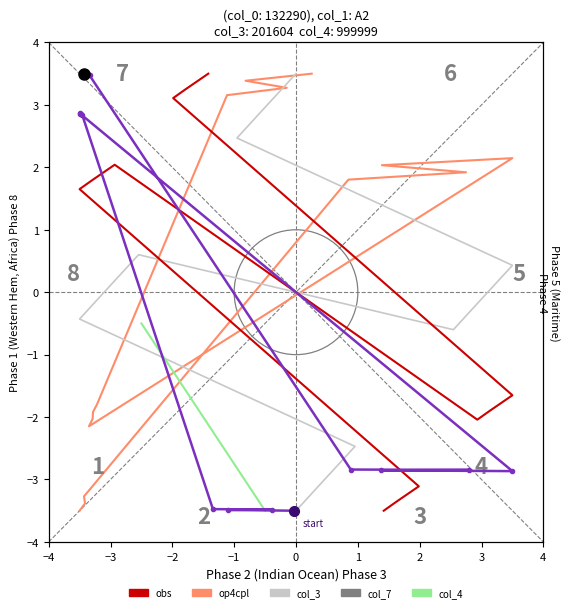

How many lines are shown in the chart?

5